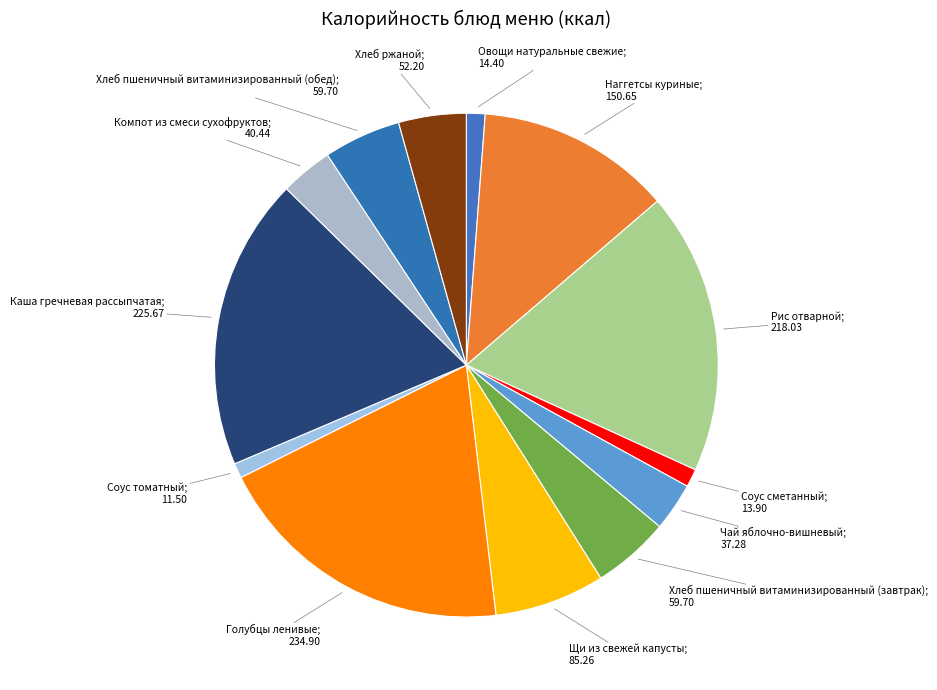

Rank the categories by value from lowest to highest.

Соус томатный, Соус сметанный, Овощи натуральные свежие, Чай яблочно-вишневый, Компот из смеси сухофруктов, Хлеб ржаной, Хлеб пшеничный витаминизированный (завтрак), Хлеб пшеничный витаминизированный (обед), Щи из свежей капусты, Наггетсы куриные, Рис отварной, Каша гречневая рассыпчатая, Голубцы ленивые